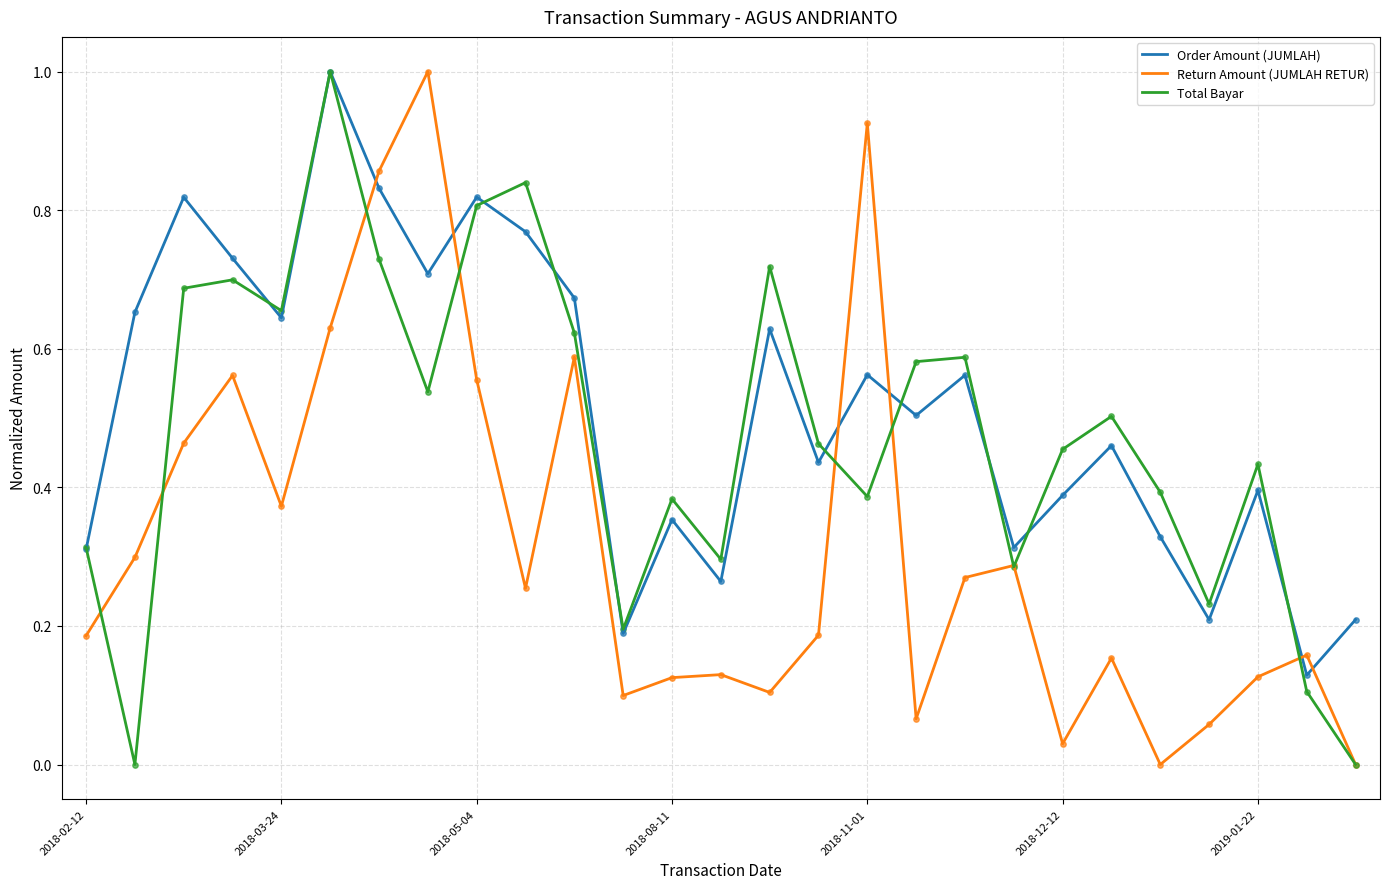

What is the maximum value for Return Amount (JUMLAH RETUR)?

1.0